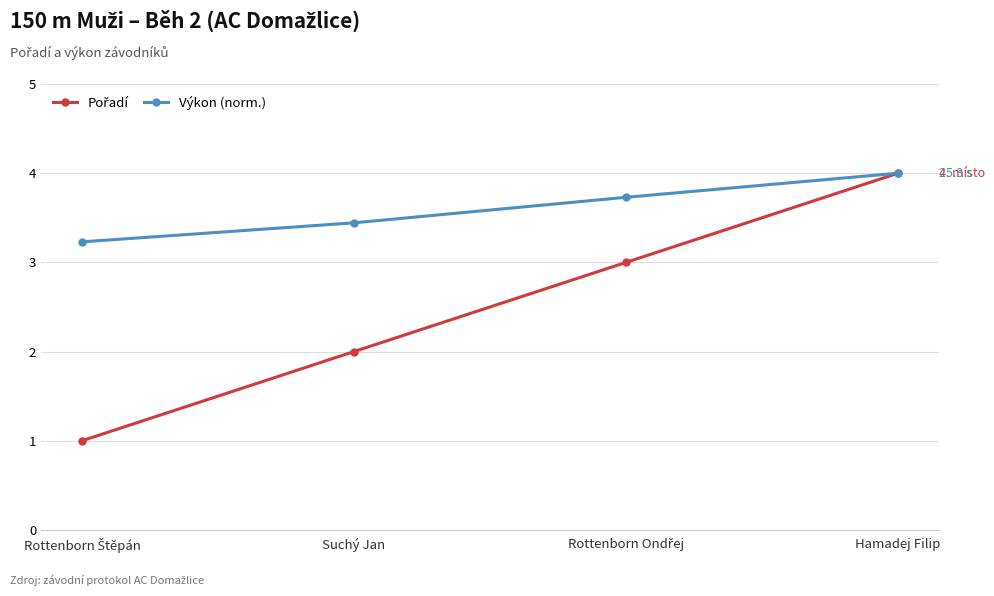

What is the difference between the Výkon (norm.) values at Hamadej Filip and Suchý Jan?

0.6